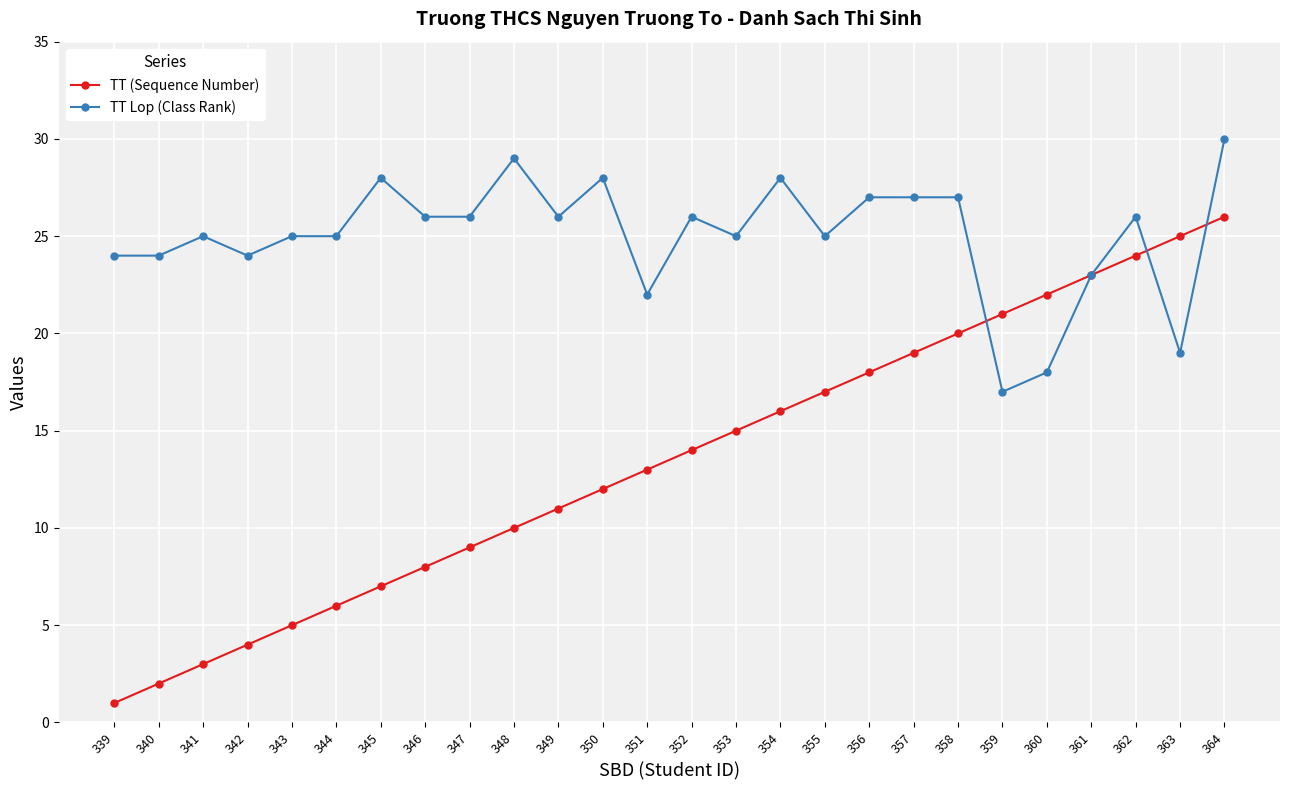

What is the value of the TT (Sequence Number) point at the 23rd from the left?

23